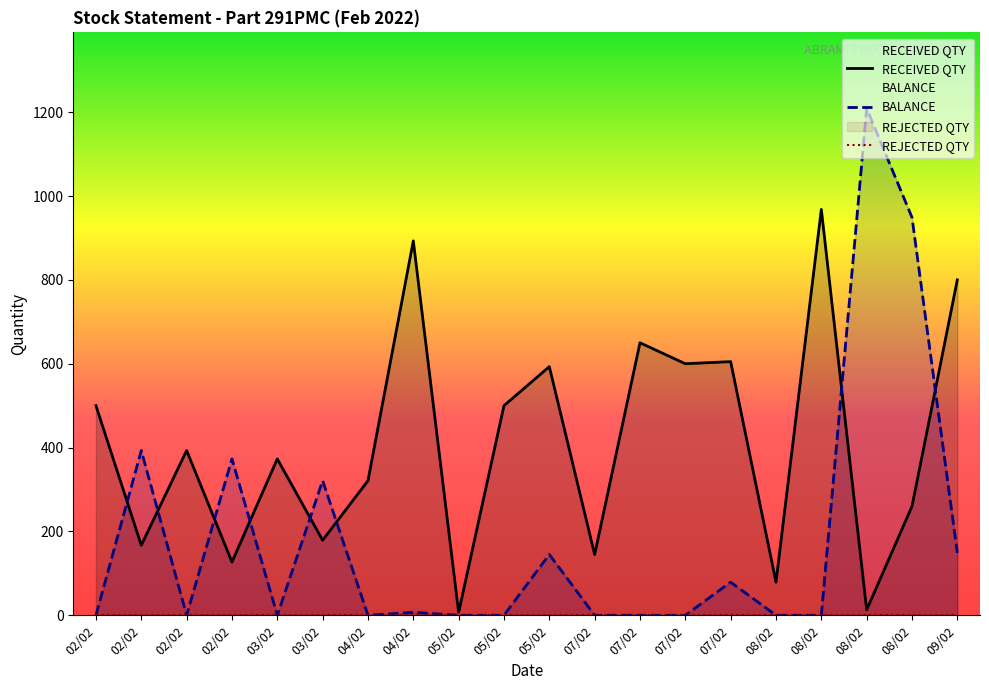

At which label does RECEIVED QTY first exceed 393?

02/02